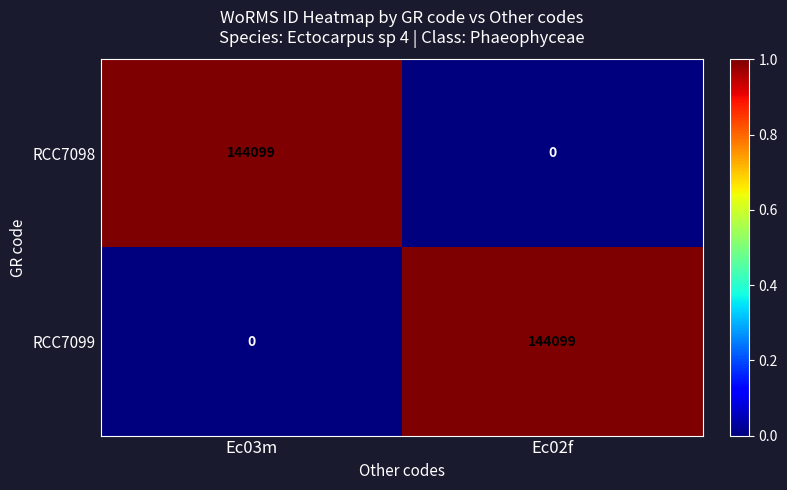

Rank the series at Ec02f from lowest to highest value.

RCC7098, RCC7099